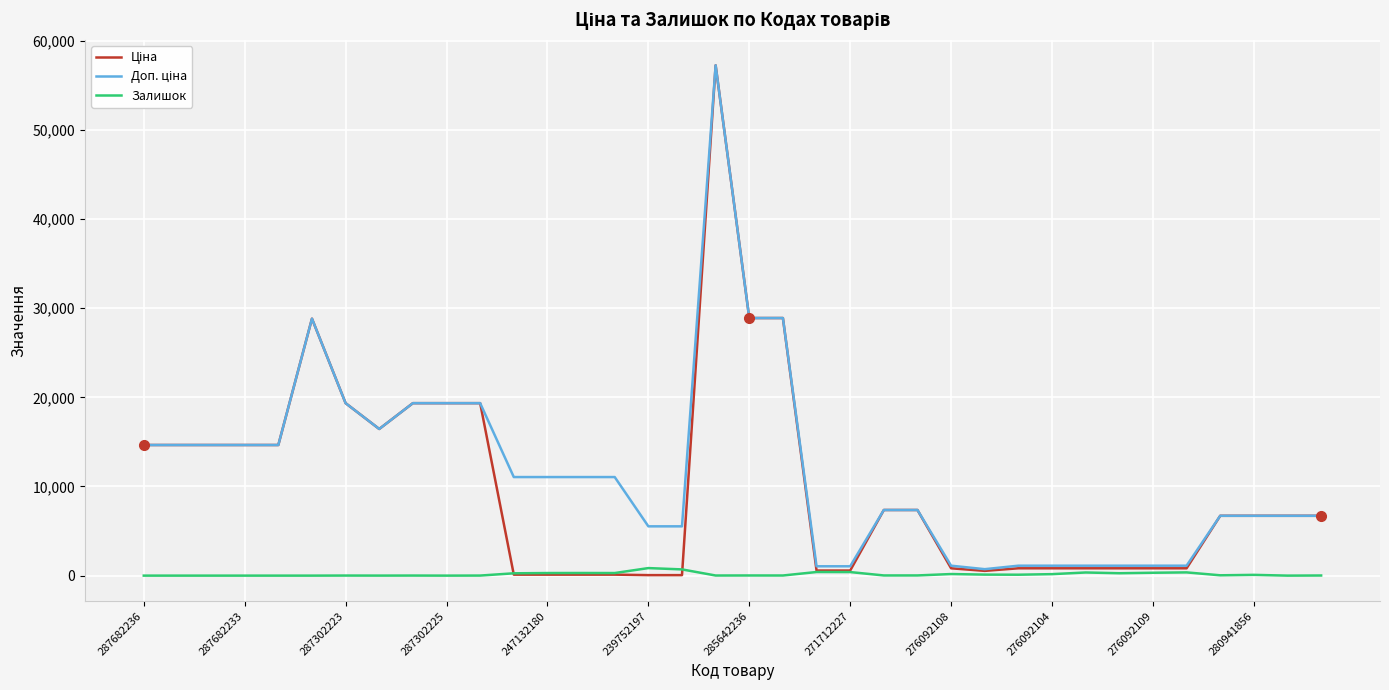

What is the greatest value displayed?

57235.5